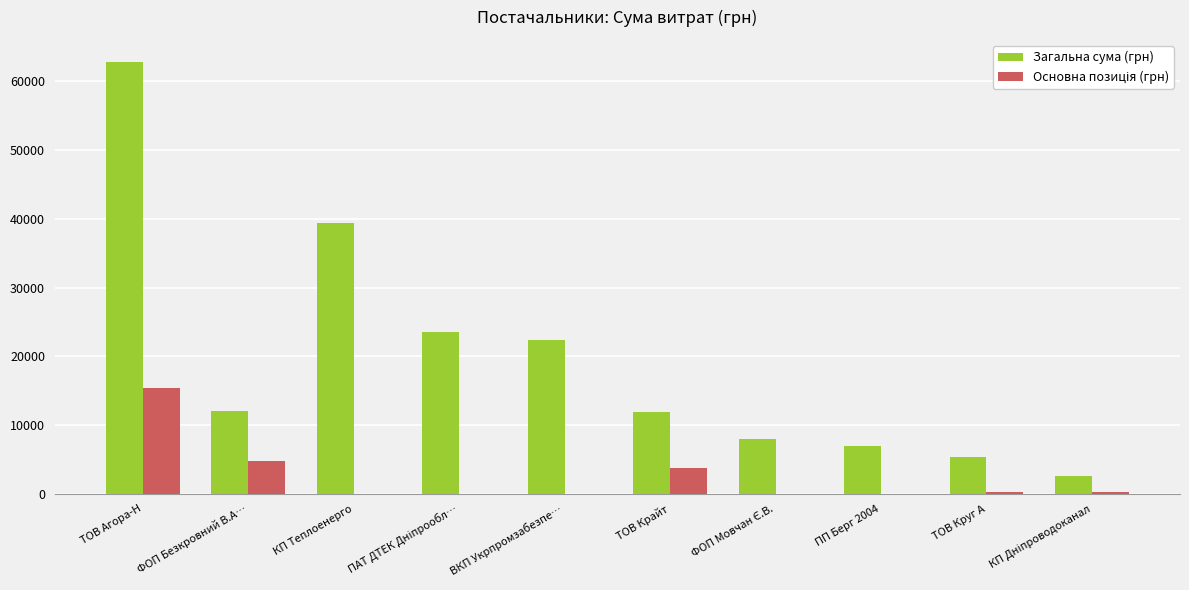

How many groups of bars are there?

10